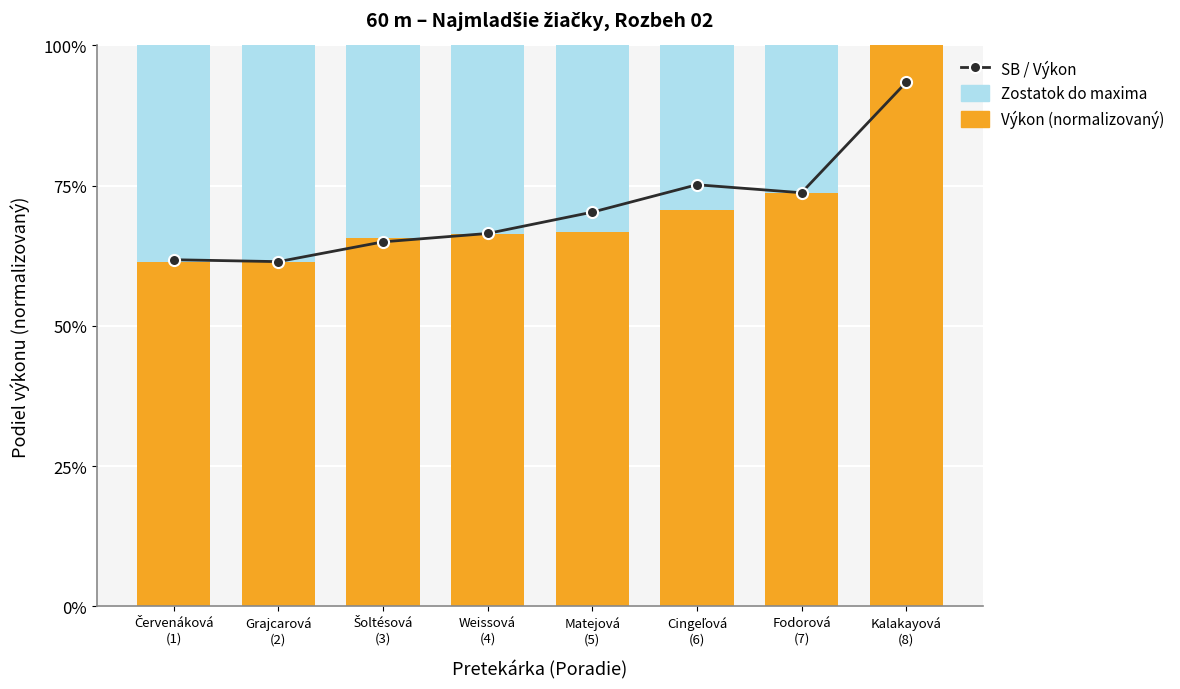

What is the spread (max minus min) of values at Cingeľová
(6)?

0.5